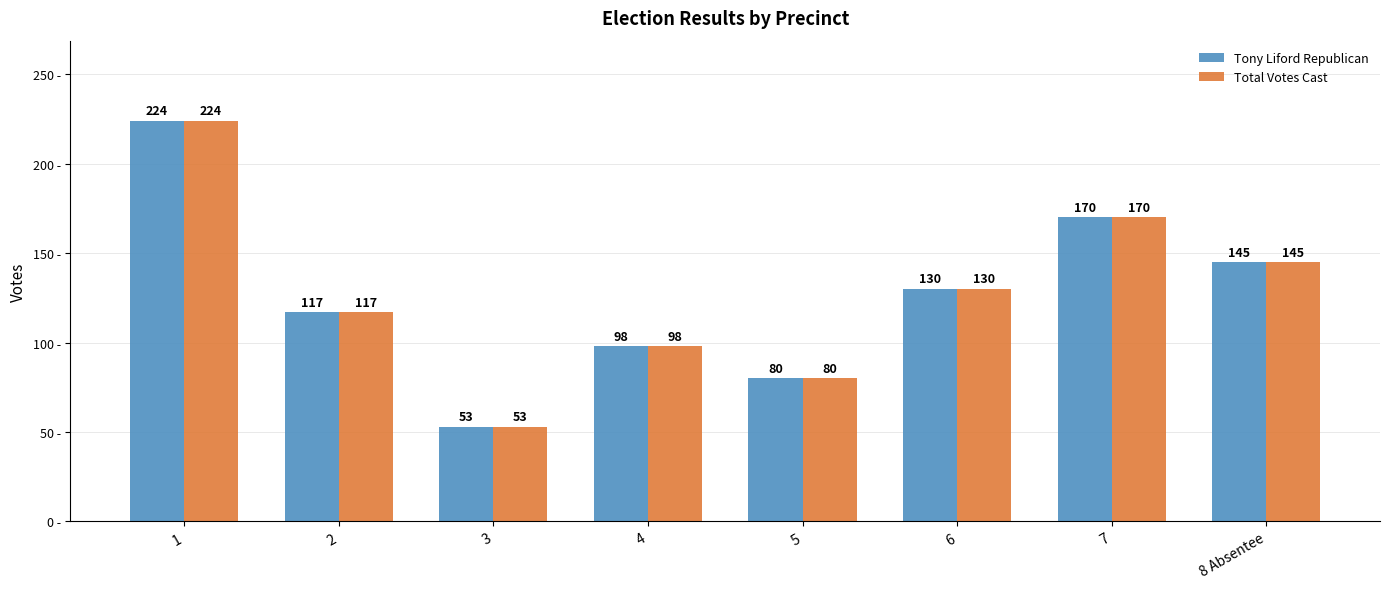

How many values in the Total Votes Cast series are below 130?

4